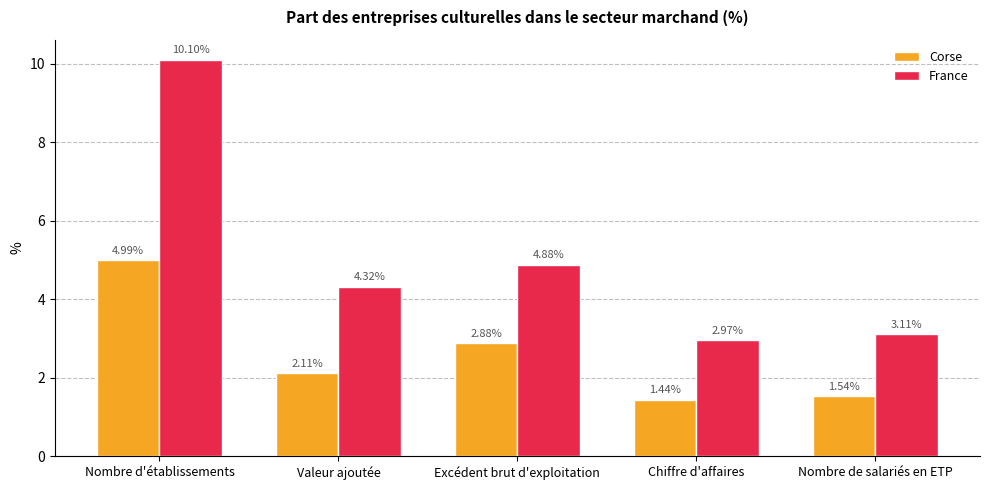

Count the number of categories in the chart.

5